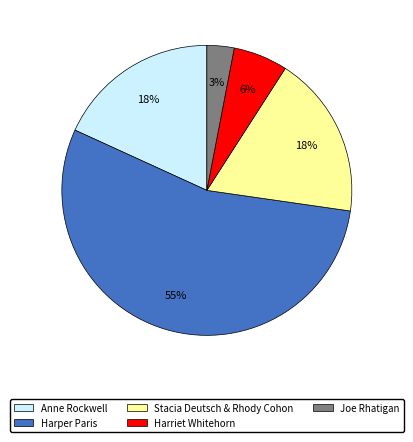

What is the smallest slice in the pie chart?

Joe Rhatigan